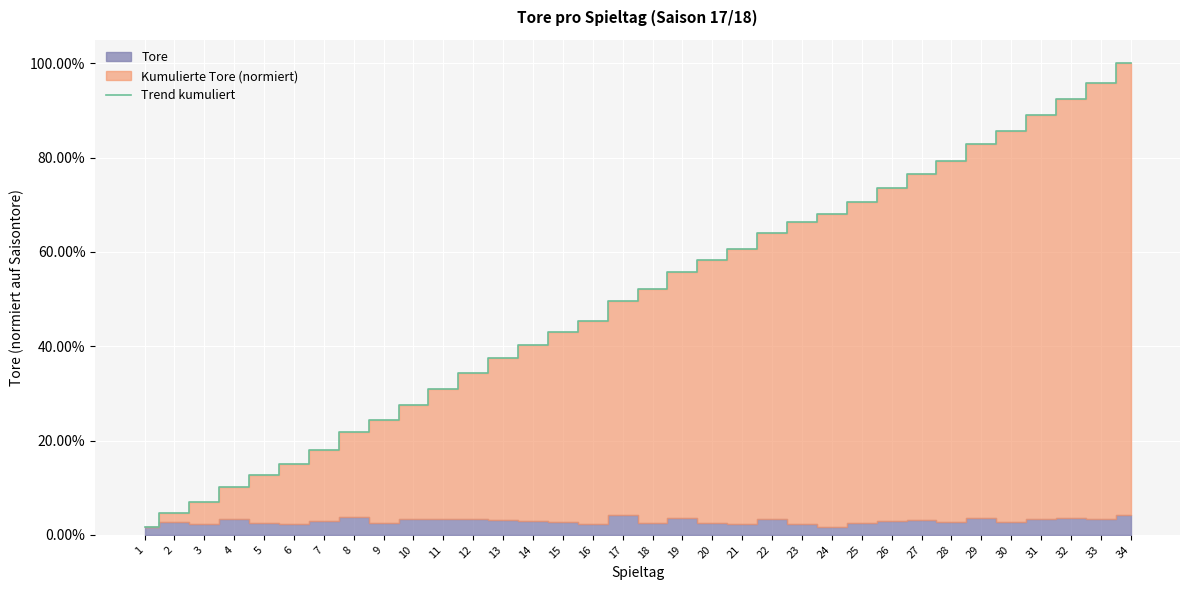

What is the difference between the second highest and minimum values?

0.9